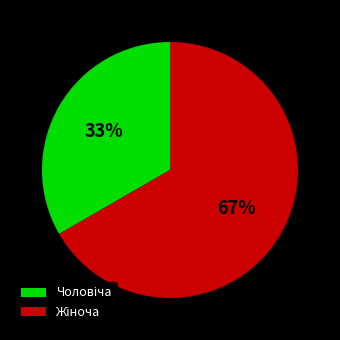

To the nearest percent, what is the average slice percentage?

50%